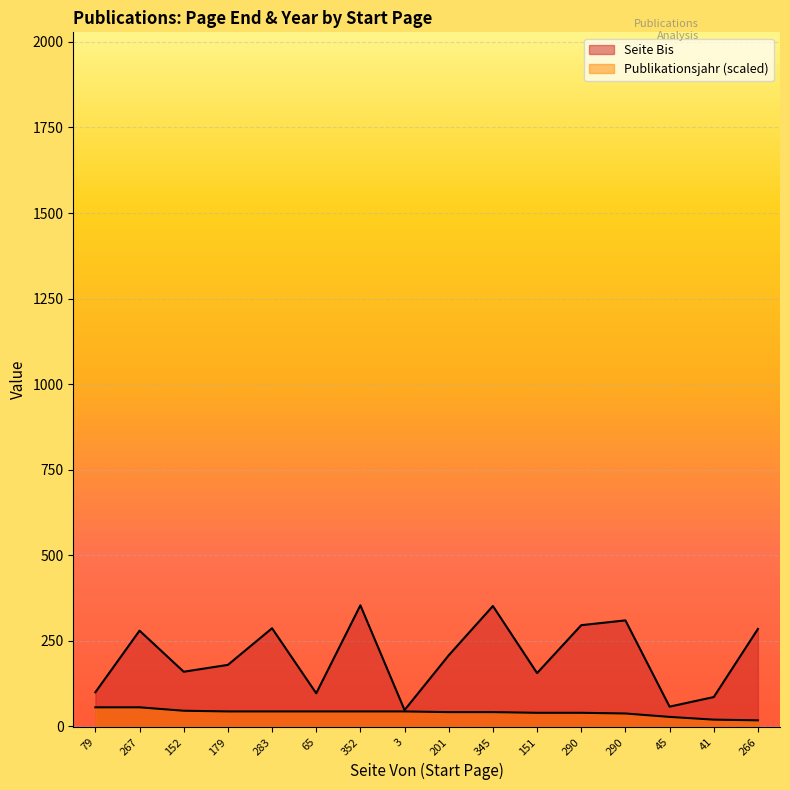

What is the approximate value of Publikationsjahr at 41, to the nearest 10?

20